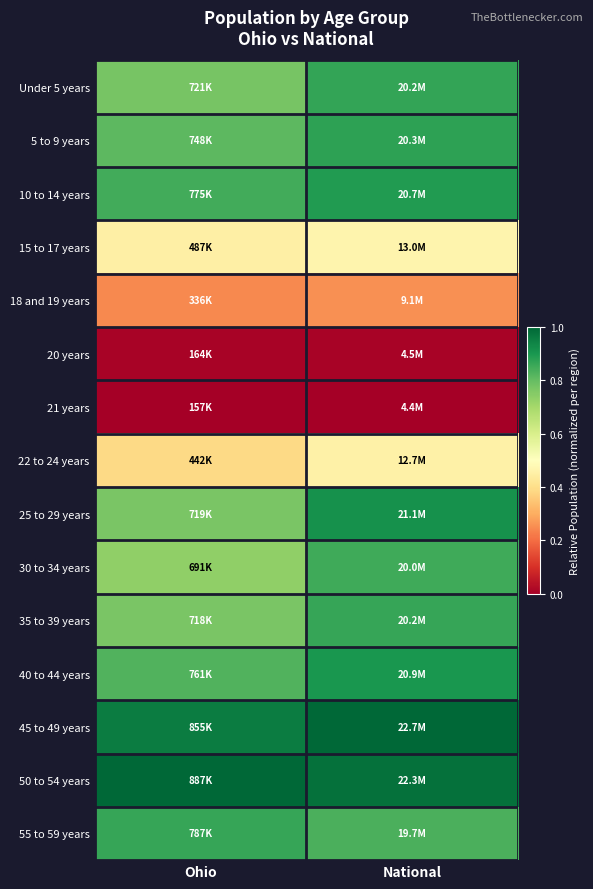

Reading left to right, extract all data points from this chart.

Under 5 years: Ohio=0.8	National=0.9
5 to 9 years: Ohio=0.8	National=0.9
10 to 14 years: Ohio=0.8	National=0.9
15 to 17 years: Ohio=0.5	National=0.5
18 and 19 years: Ohio=0.2	National=0.3
20 years: Ohio=0.0	National=0.0
21 years: Ohio=0.0	National=0.0
22 to 24 years: Ohio=0.4	National=0.5
25 to 29 years: Ohio=0.8	National=0.9
30 to 34 years: Ohio=0.7	National=0.9
35 to 39 years: Ohio=0.8	National=0.9
40 to 44 years: Ohio=0.8	National=0.9
45 to 49 years: Ohio=1.0	National=1.0
50 to 54 years: Ohio=1.0	National=1.0
55 to 59 years: Ohio=0.9	National=0.8